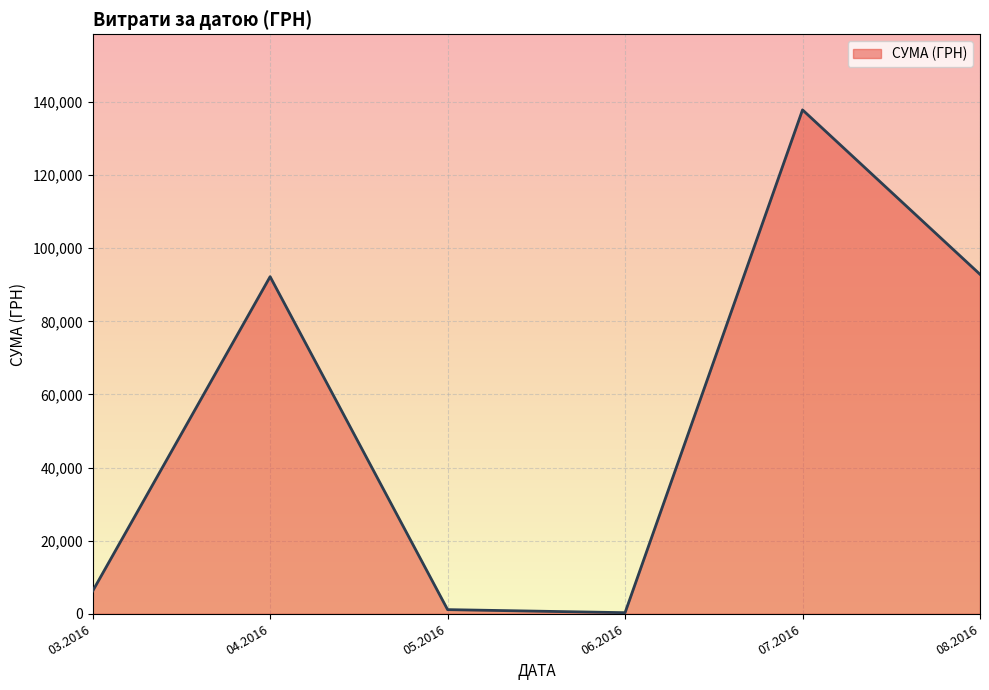

Is it true that the value at 07.2016 is 137843.0?

True